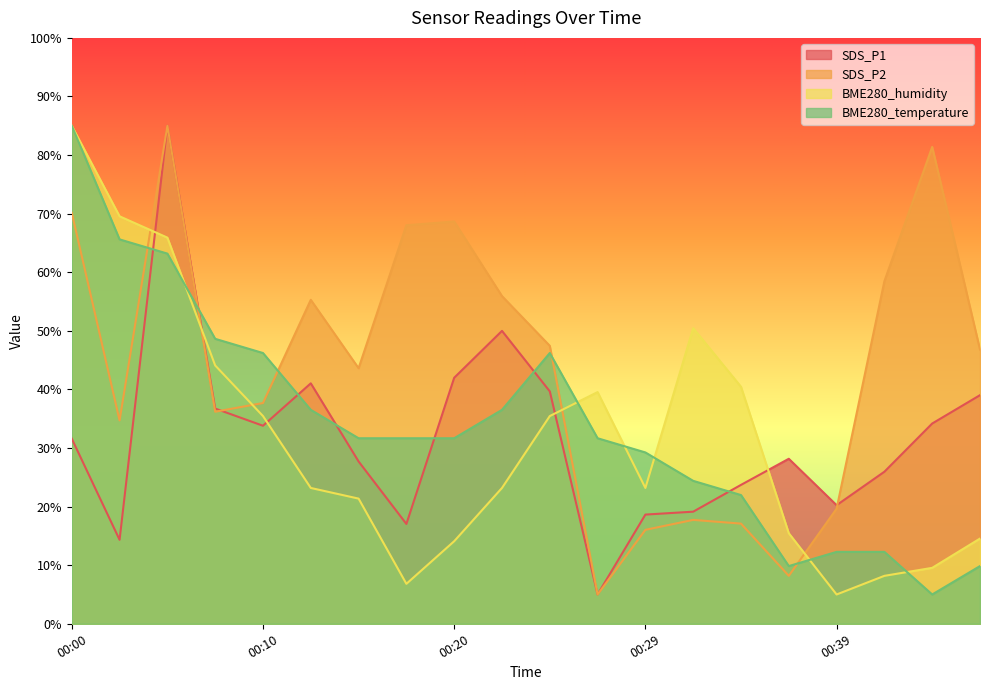

In SDS_P2, how many points are higher than both neighbors (excluding endpoints)?

5